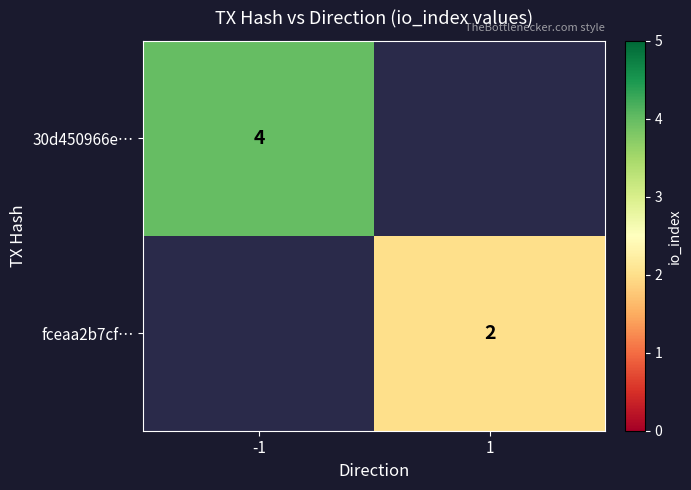

The value of 30d450966e… at -1 is 4. True or false?

True